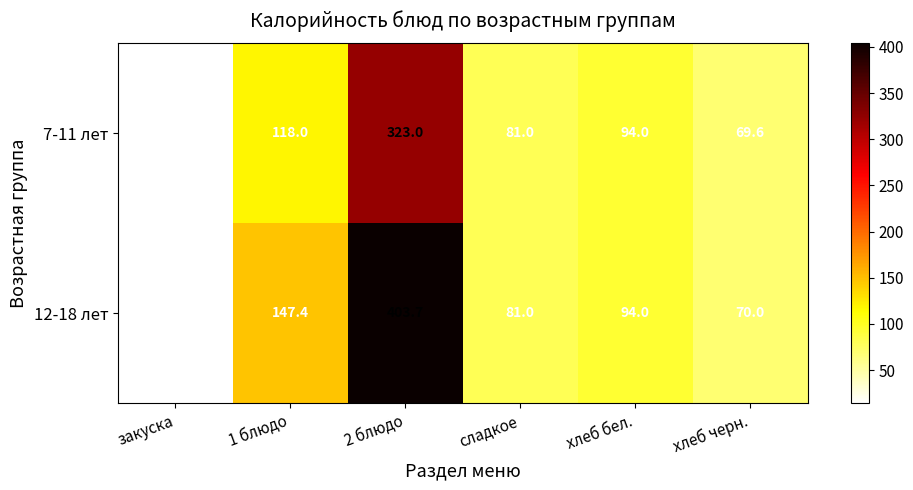

At which label is 12-18 лет closest to 208?

1 блюдо